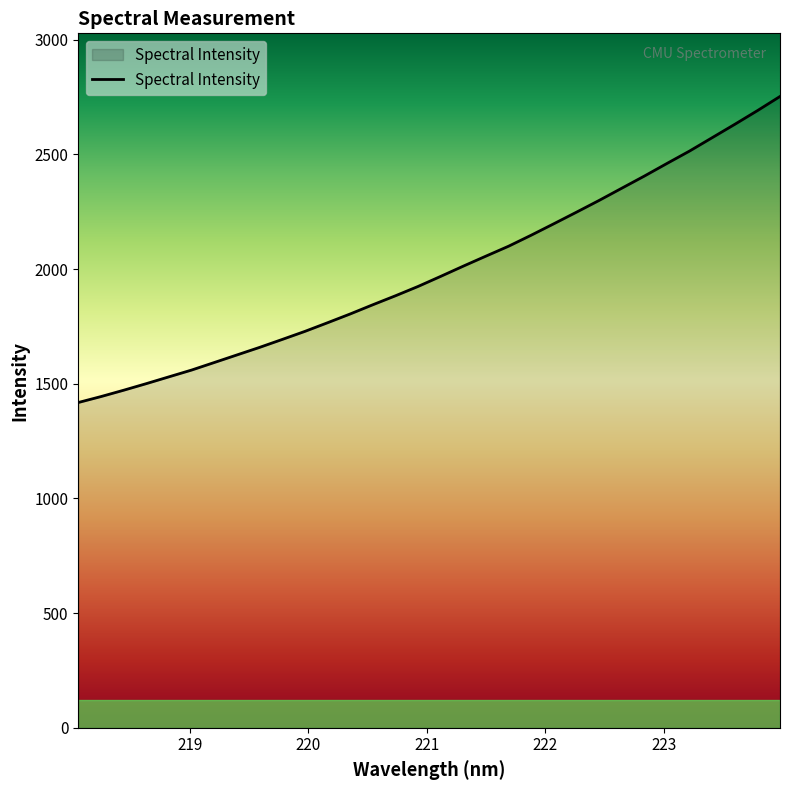

What is the difference between the maximum and minimum values?

1334.6